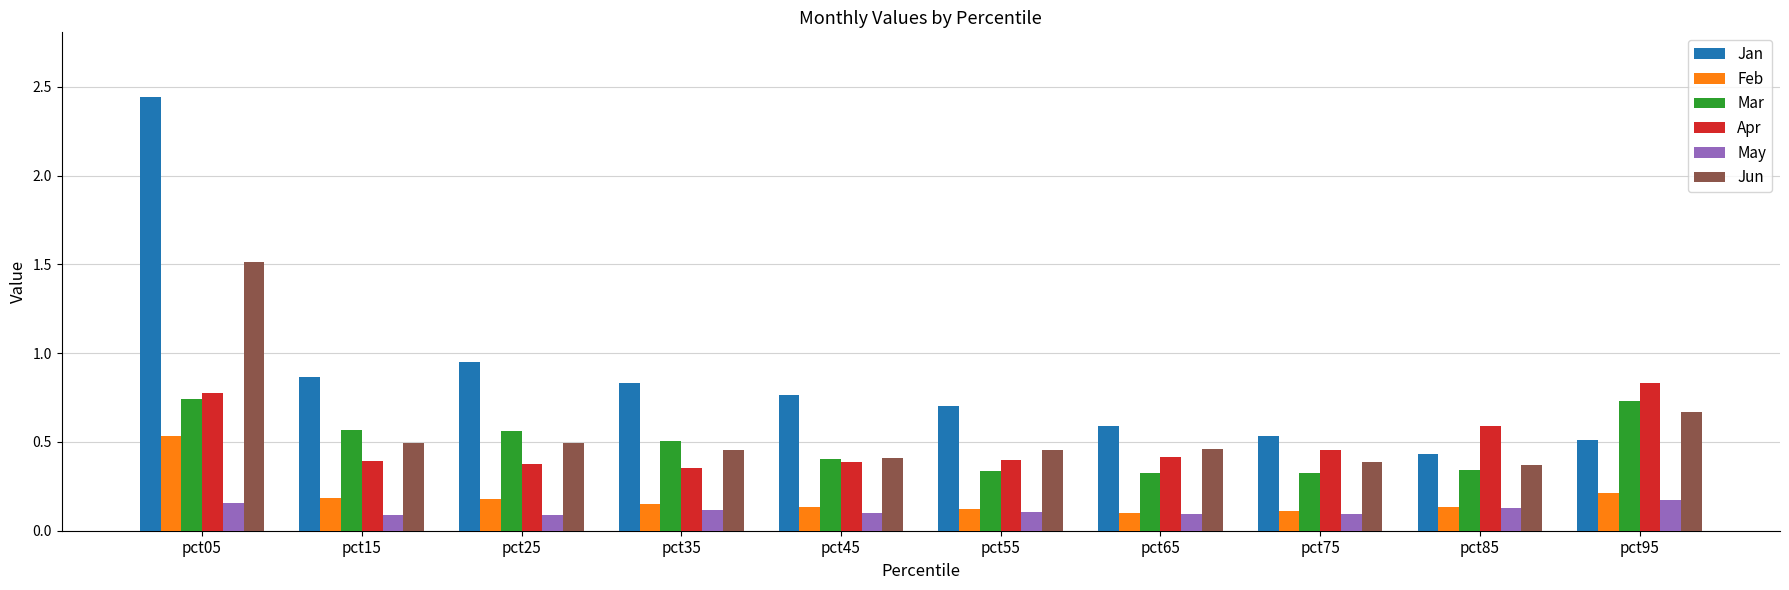

Which series has the largest total across all categories?

Jan